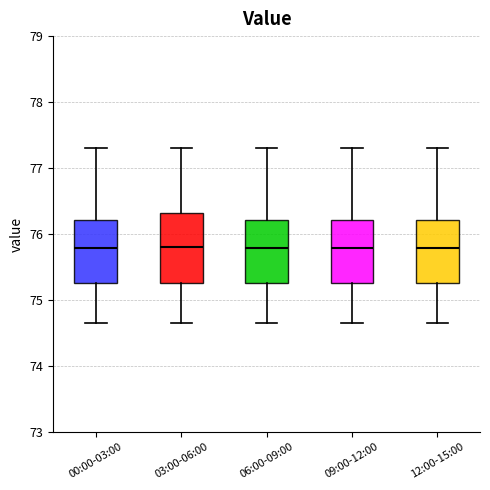

Reading left to right, transcribe this box plot: for each box, give where its median line is, the range the box spans, and where its two whiskers end, as read against the y-axis. The values are not printed on the chart, so give them approximately, as read against the axis.

00:00-03:00: median 75.8, box 75.3 to 76.2, whiskers 74.7 to 77.3
03:00-06:00: median 75.8, box 75.3 to 76.3, whiskers 74.7 to 77.3
06:00-09:00: median 75.8, box 75.3 to 76.2, whiskers 74.7 to 77.3
09:00-12:00: median 75.8, box 75.3 to 76.2, whiskers 74.7 to 77.3
12:00-15:00: median 75.8, box 75.3 to 76.2, whiskers 74.7 to 77.3